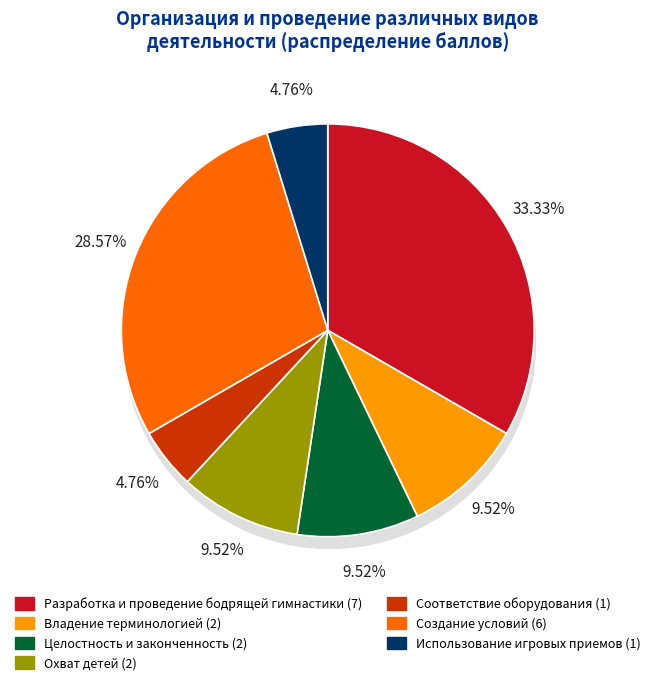

Which category has the smallest portion of the pie?

Соответствие оборудования